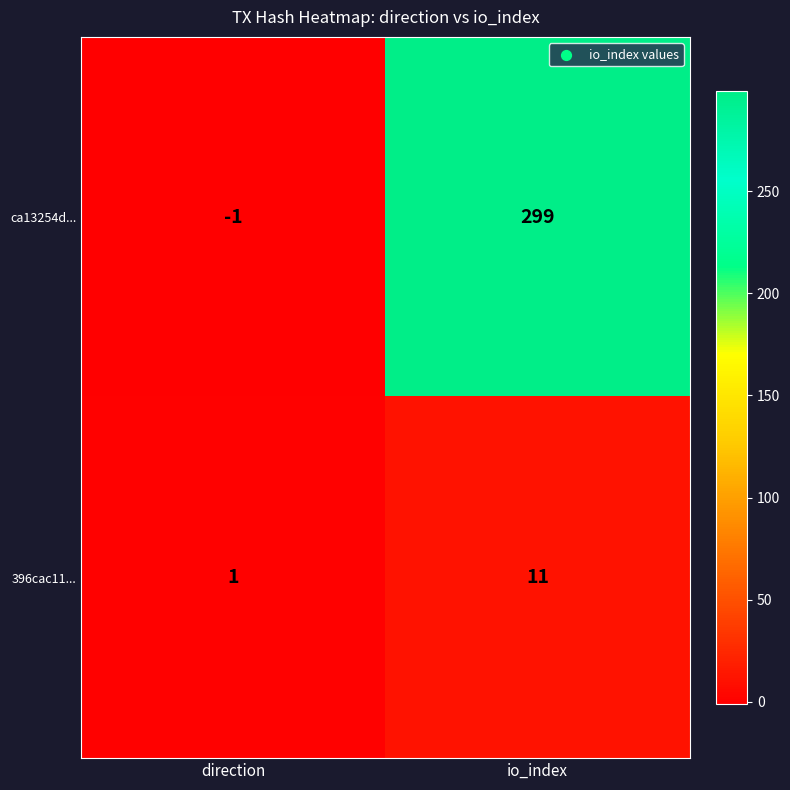

What is the average value of the ca13254d... series?

149